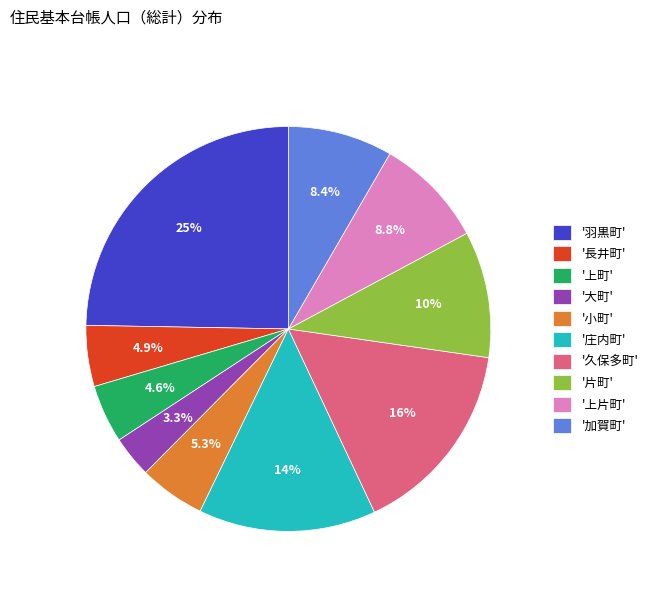

Is there a majority slice in this chart?

No